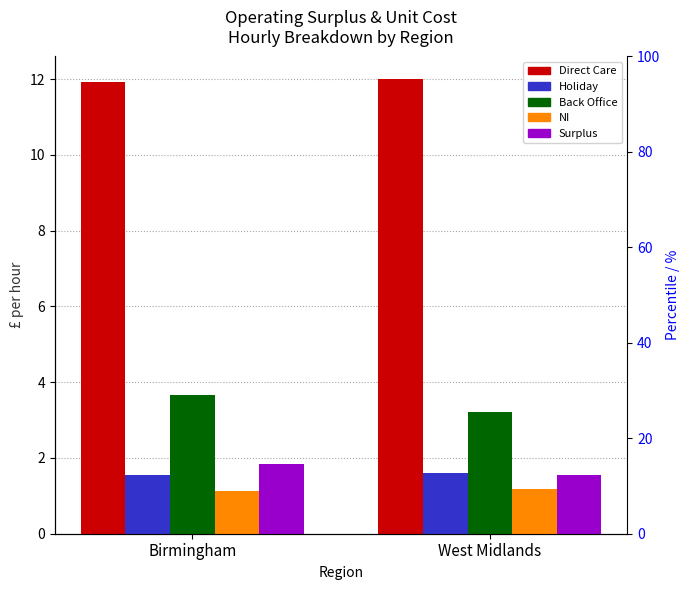

Does the chart contain any negative values?

No